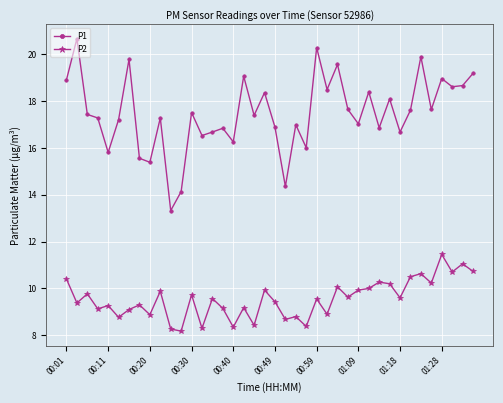

How many lines are shown in the chart?

2